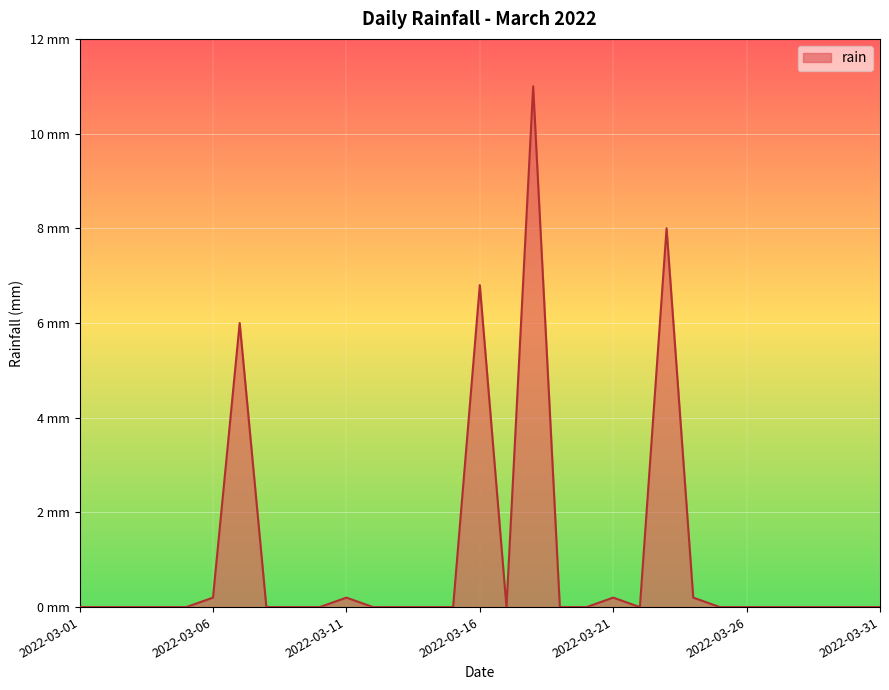

Where is the first local minimum?

2022-03-17